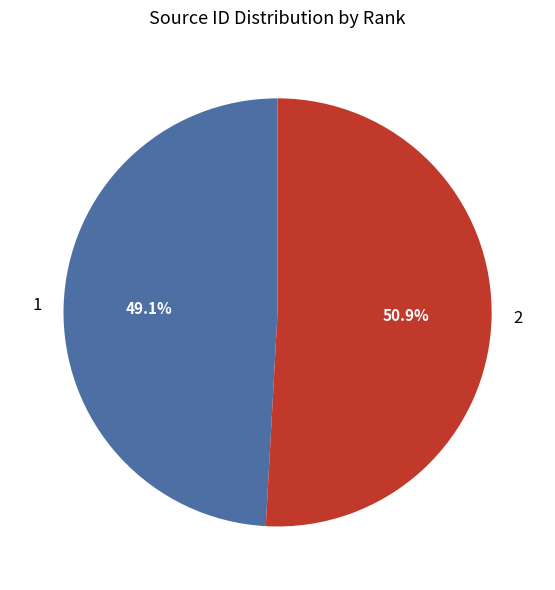

Rank the categories by value from lowest to highest.

1, 2